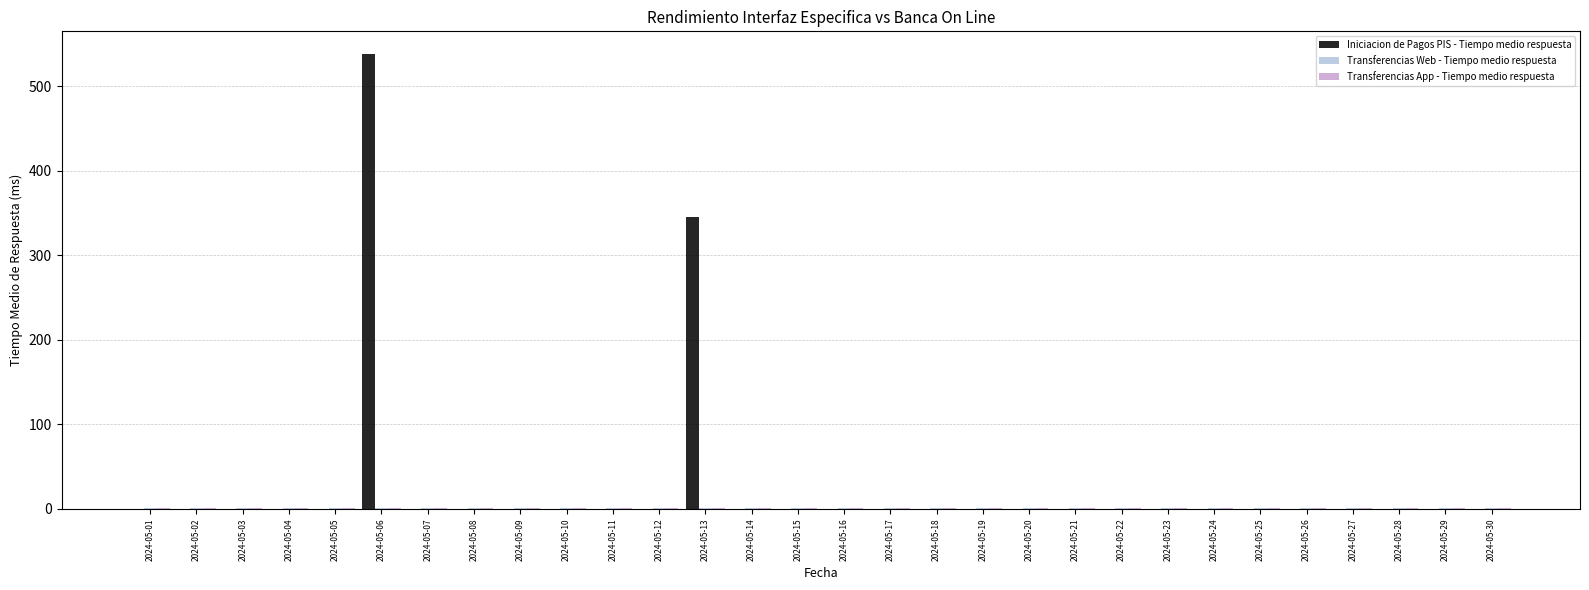

Which label corresponds to the largest value in the chart?

2024-05-06